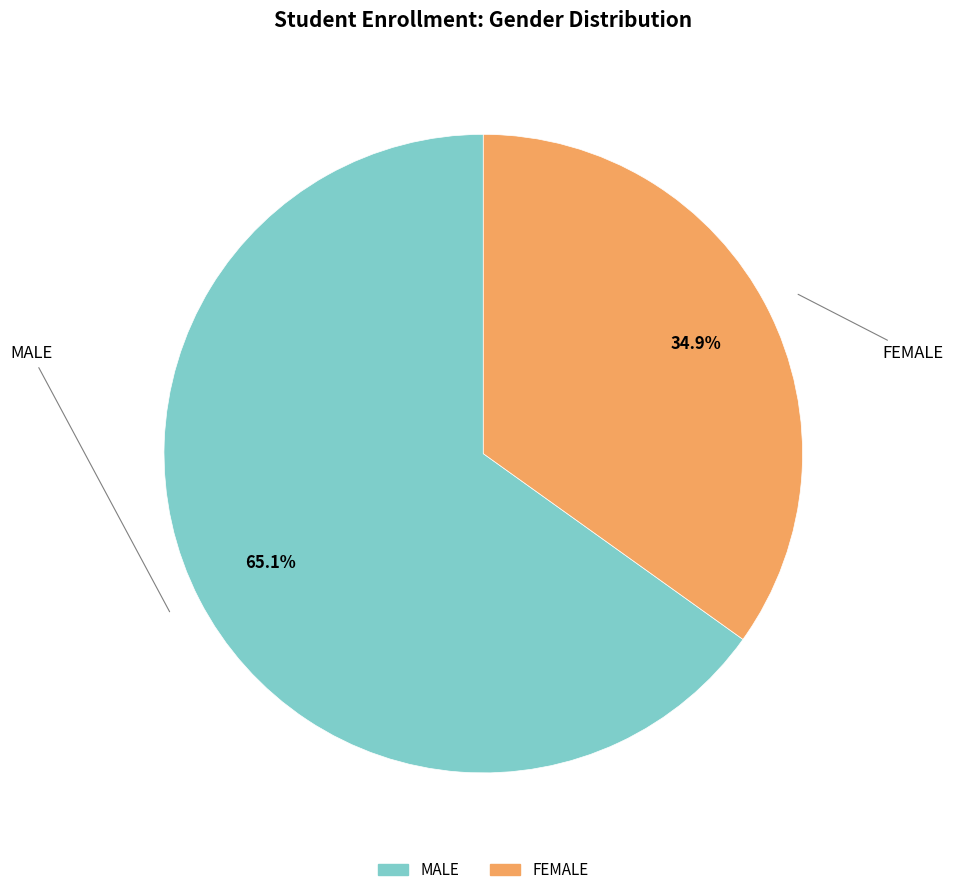

To the nearest percent, what is the average slice percentage?

50%